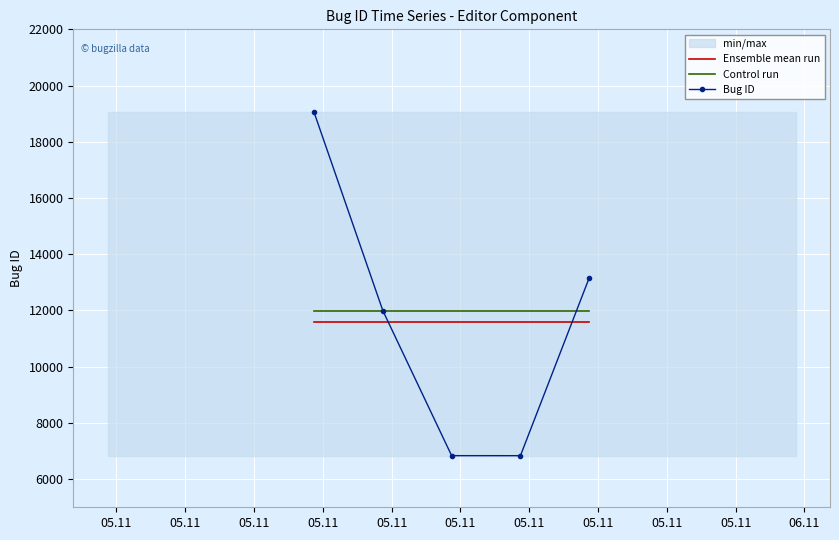

Reading right to left, list all the values displayed in this chart.

Ensemble mean run: 11575.2	11575.2	11575.2	11575.2	11575.2
Control run: 11994.0	11994.0	11994.0	11994.0	11994.0
Bug ID: 13161.0	6835.0	6836.0	11994.0	19050.0